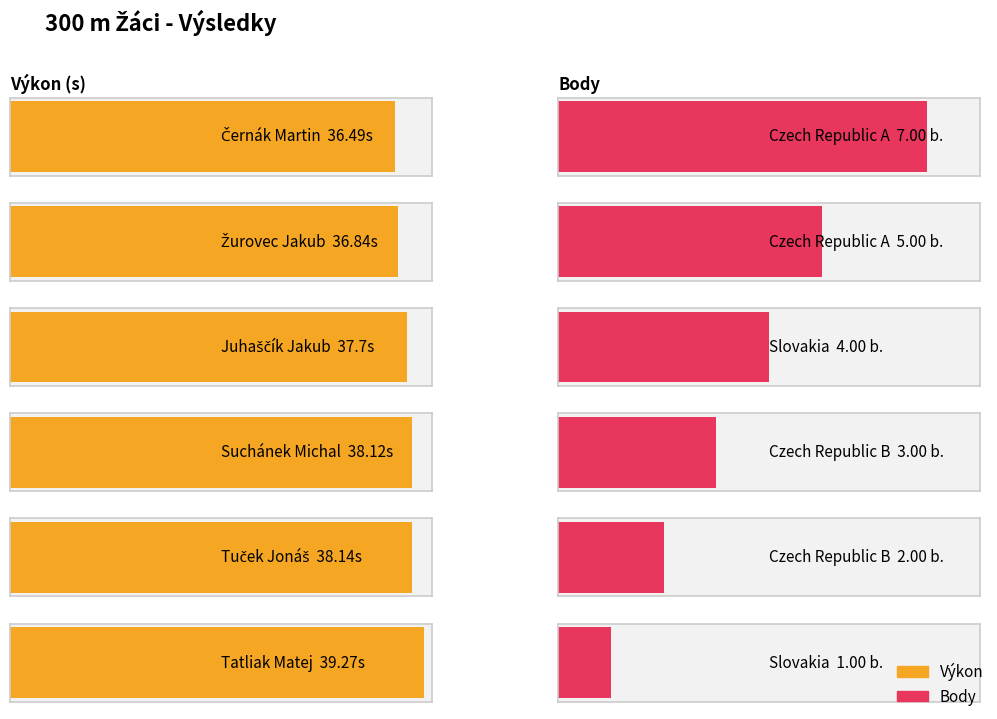

Reading left to right, extract all data points from this chart.

Výkon: 36.5	36.8	37.7	38.1	38.1	39.3
Body: 7.0	5.0	4.0	3.0	2.0	1.0